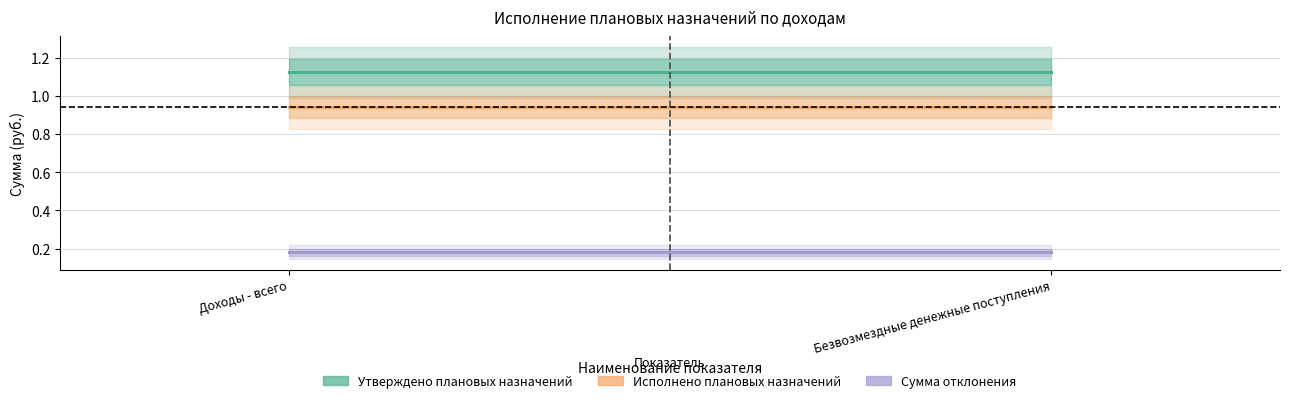

Which category has the lowest value in the Исполнено плановых назначений series?

Доходы - всего